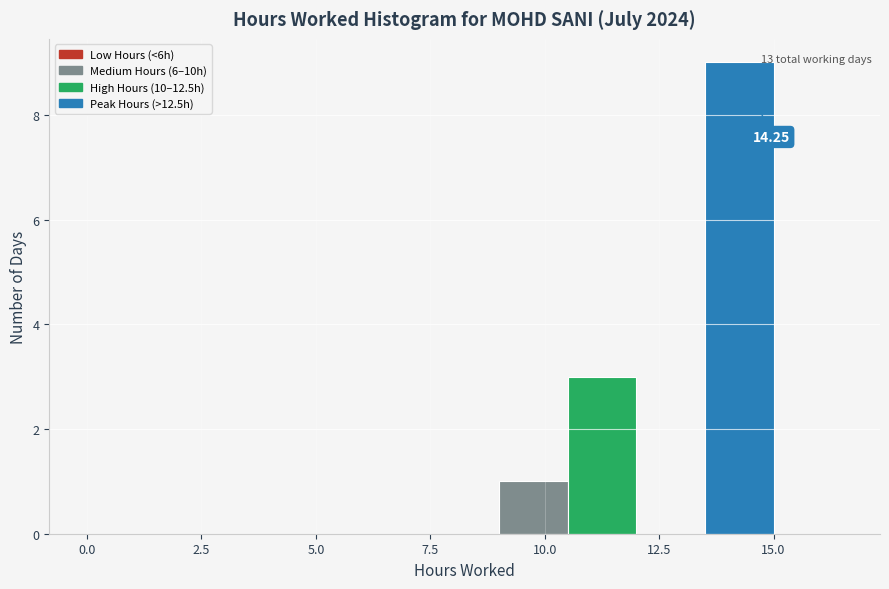

Read against the x-axis, roughly where is the centre of the tallest bar?

14.5